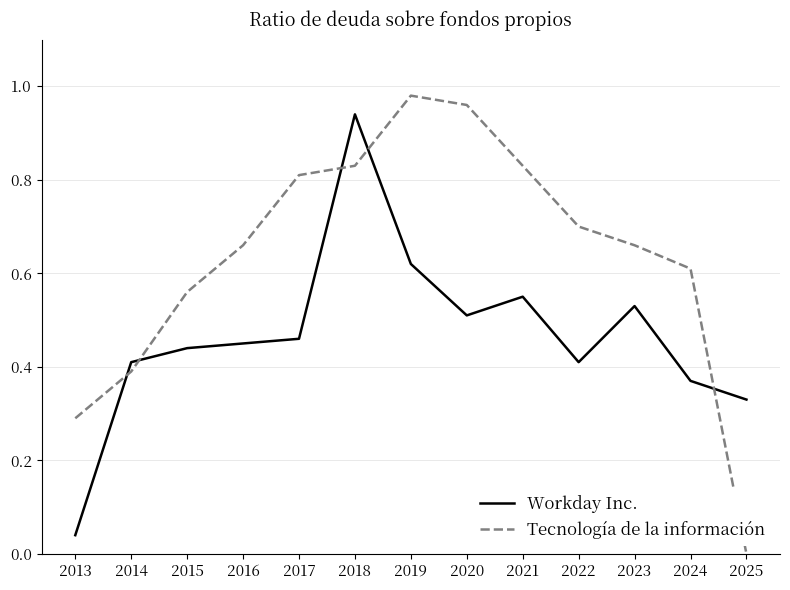

Count the number of categories in the chart.

13